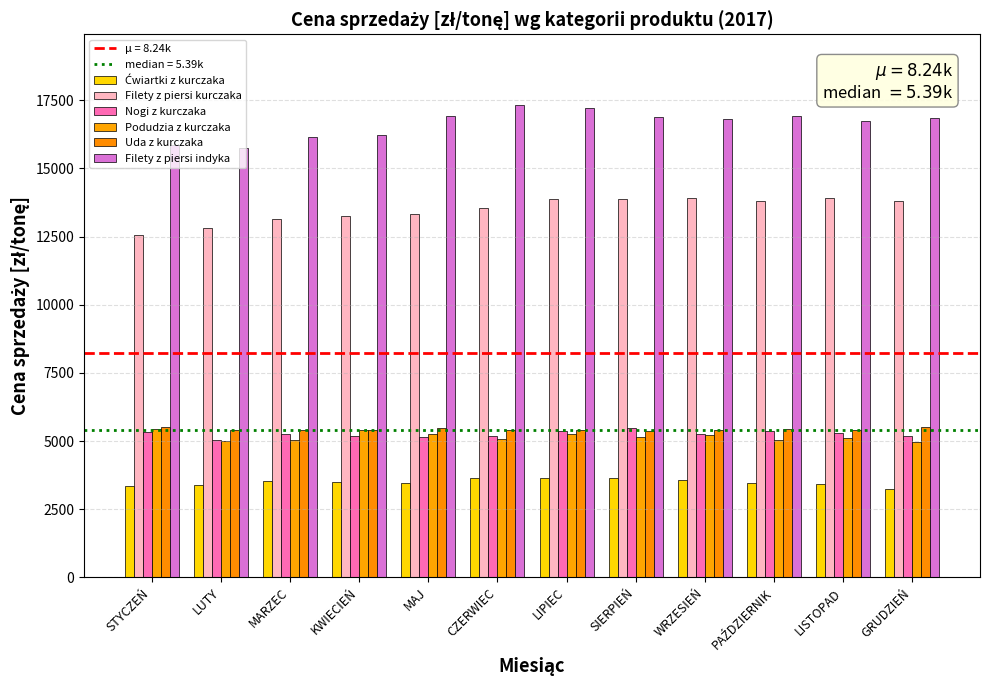

At how many categories does at least one series exceed 8359?

12